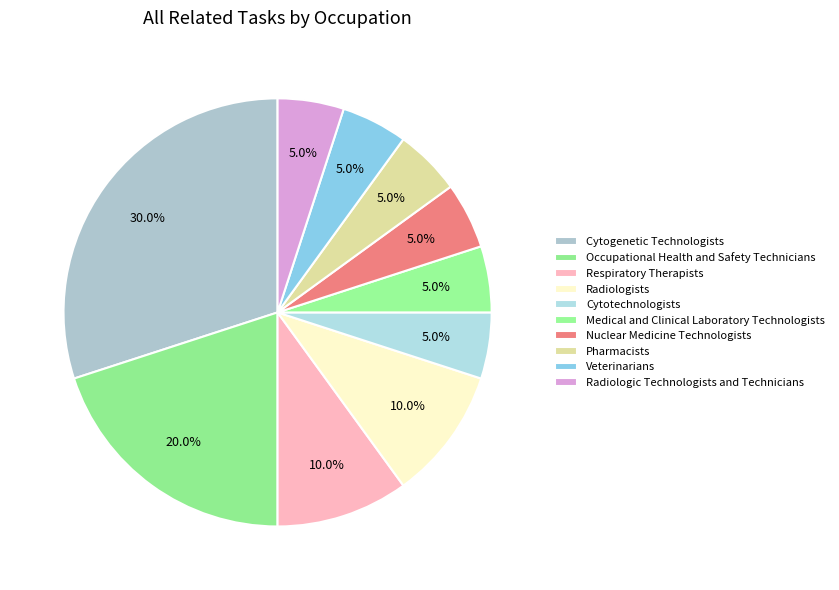

Which category has the smallest portion of the pie?

Cytotechnologists